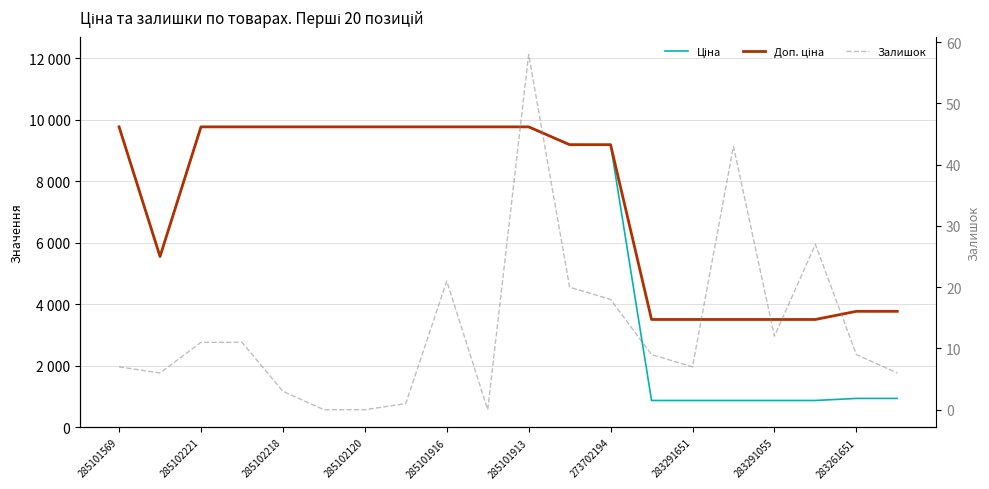

What is the average value of the Доп. ціна series?

7341.1